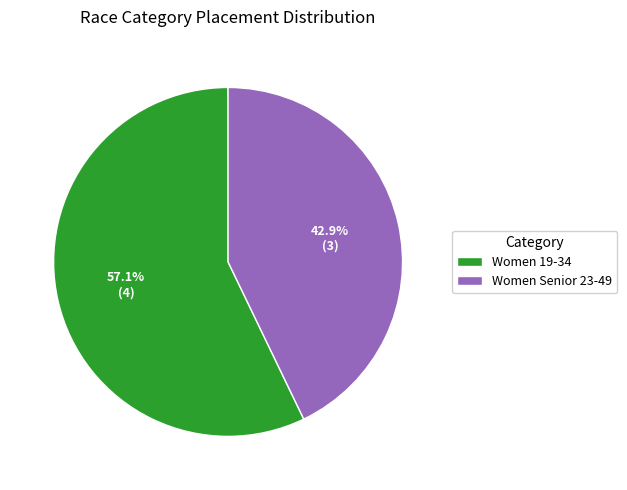

Is it true that Women 19-34 is 57% of the pie?

True